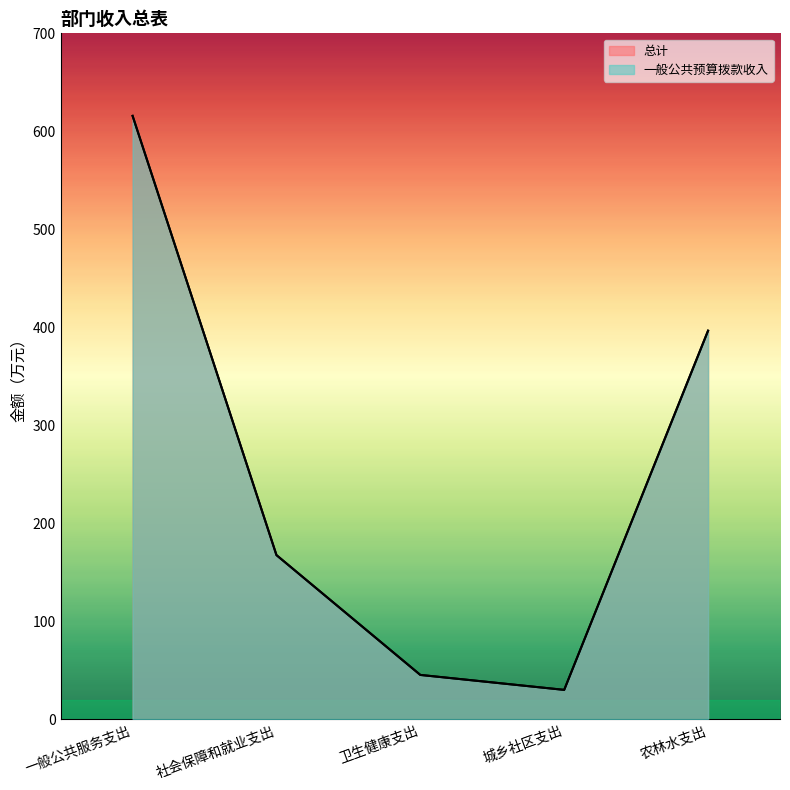

True or false: 总计 has a value of 89.7 at 社会保障和就业支出.

False